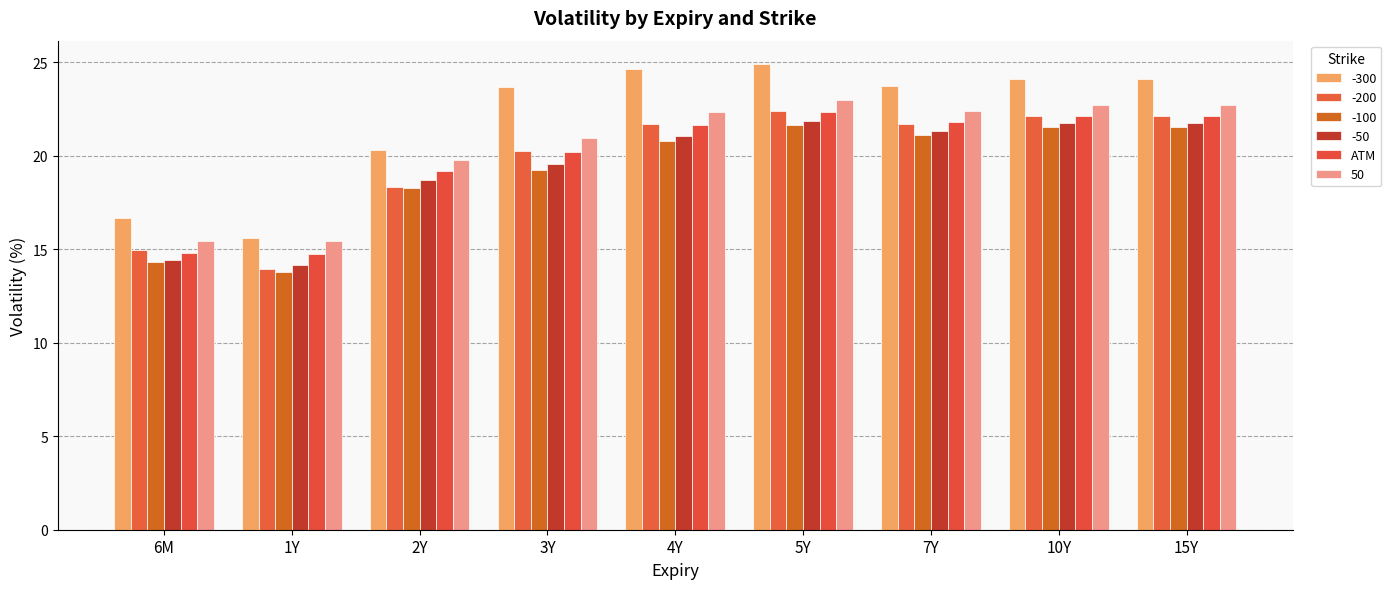

What position from the right is 5Y?

4